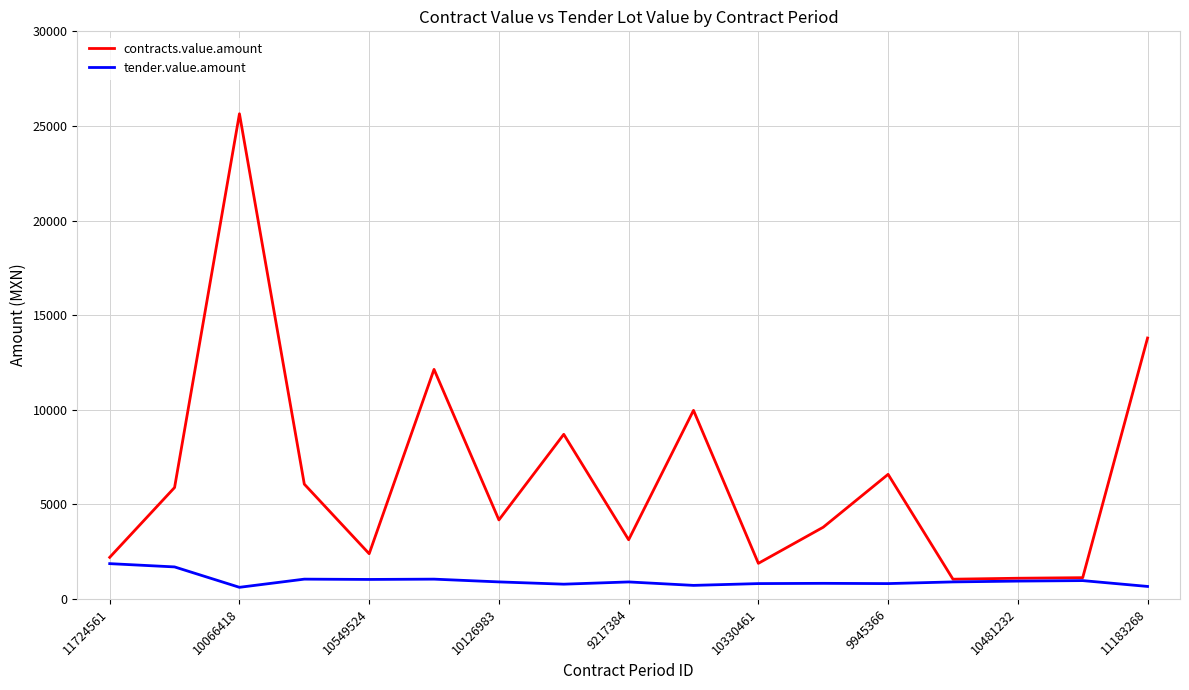

What is the maximum value for contracts.value.amount?

25643.2